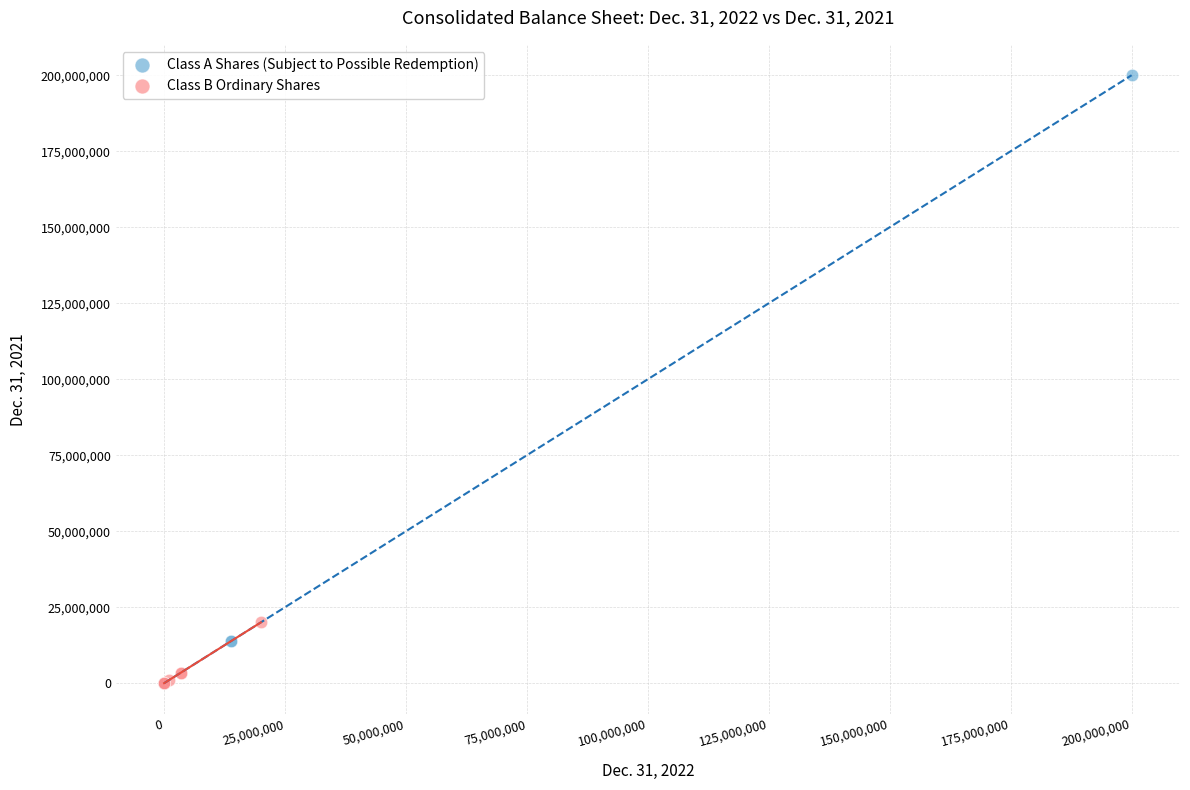

Which series has the largest Y range (max minus min)?

Class A Shares (Subject to Possible Redemption)